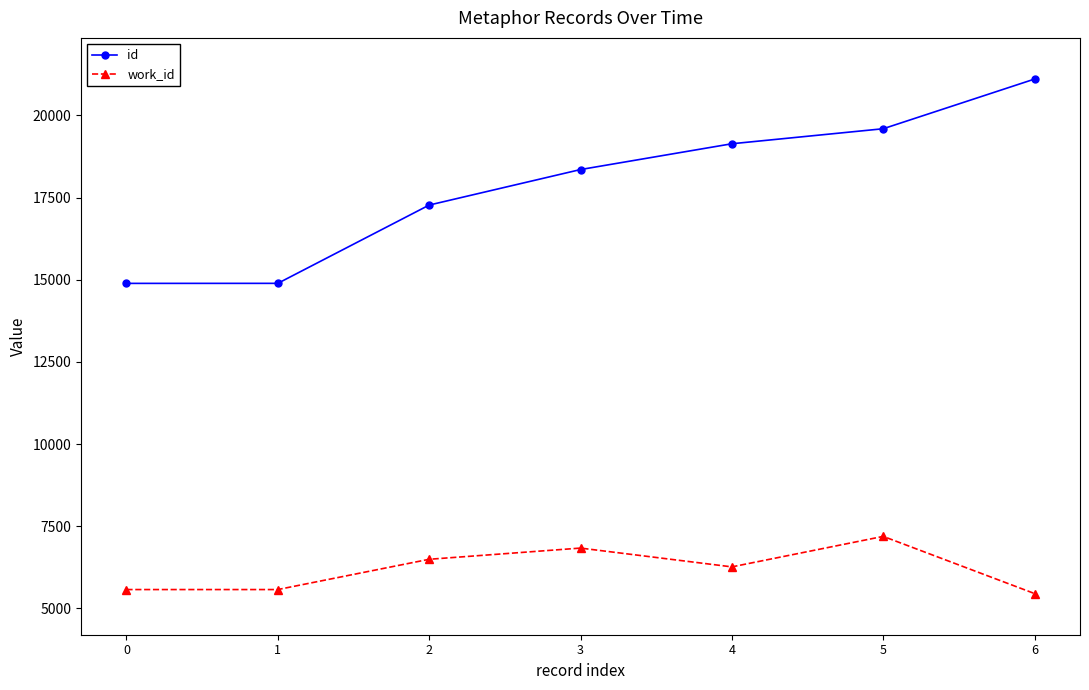

What is the value of the id point at the 3rd from the left?

17274